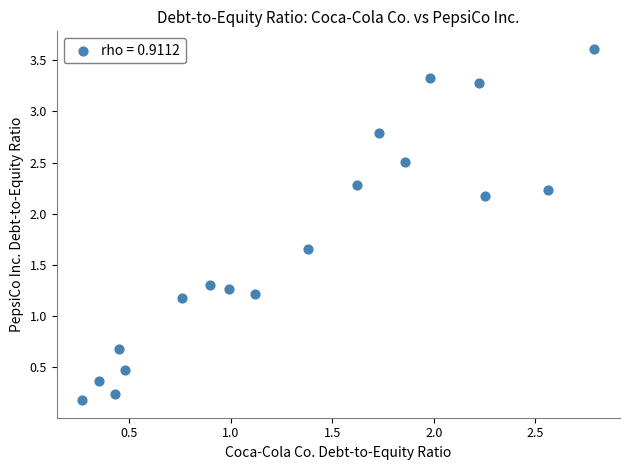

What is the range of Y values (max minus min)?

3.4